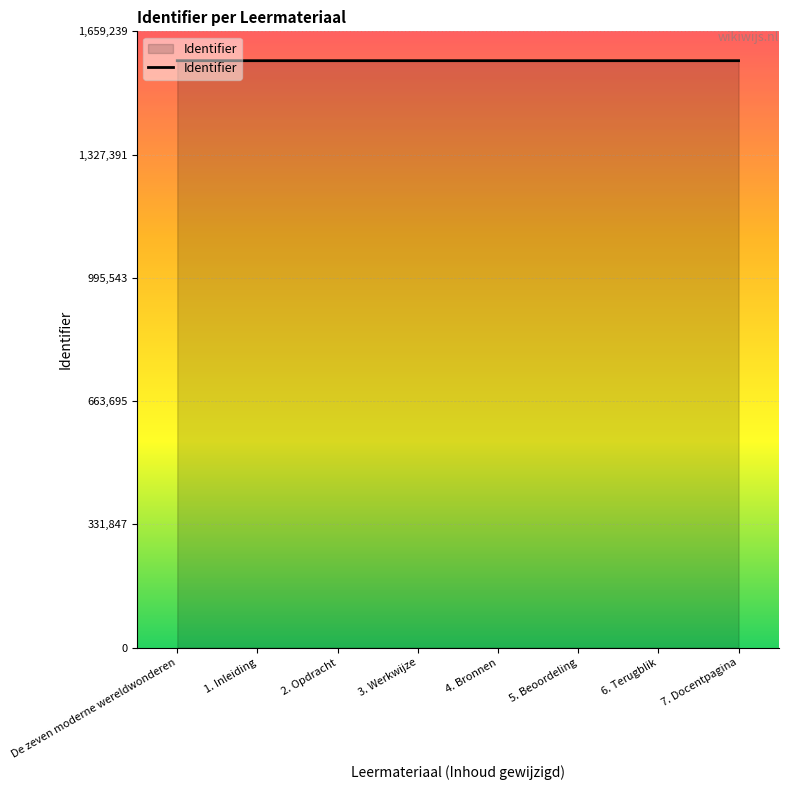

What is the difference between the second highest and minimum values?

19